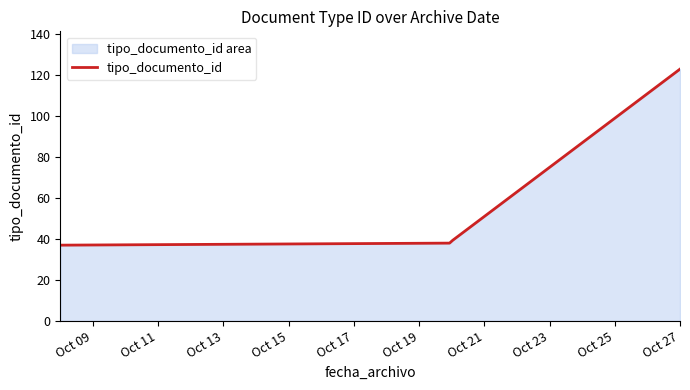

What is the change in value from 2017-10-27 to 2017-10-08?

-86